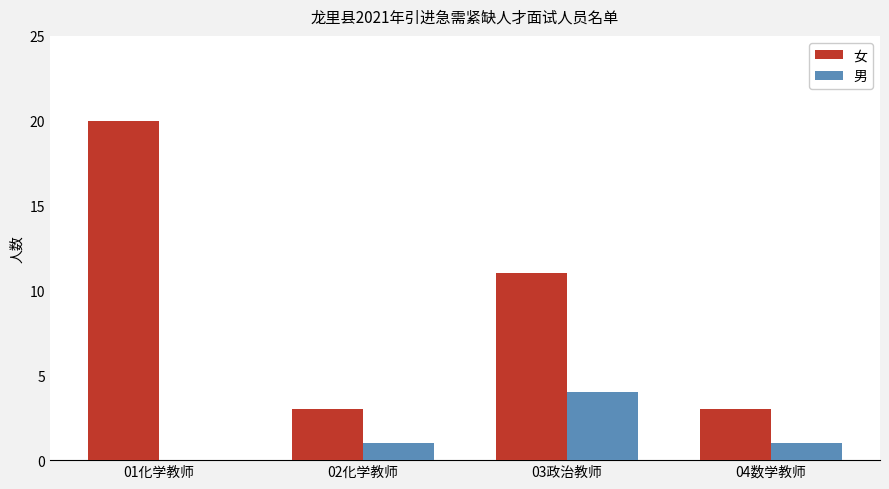

What is the difference between the 女 values at 04数学教师 and 03政治教师?

8